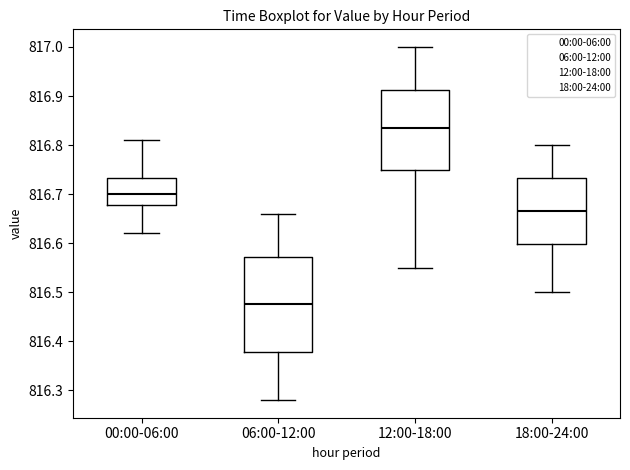

Which box's median line is the lowest?

06:00-12:00